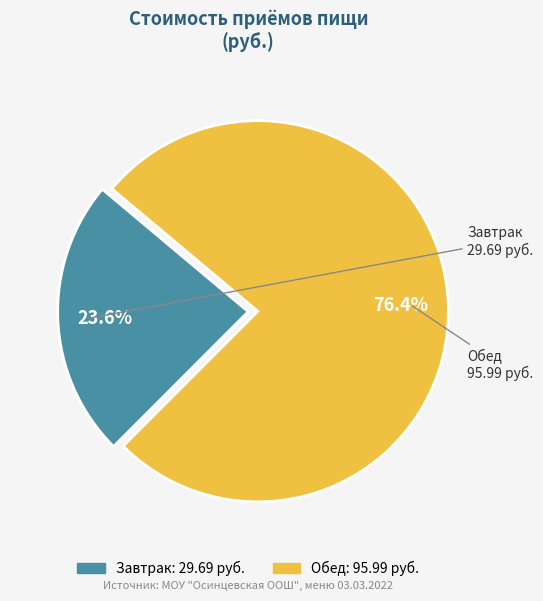

Does Завтрак account for over 50% of the chart?

No